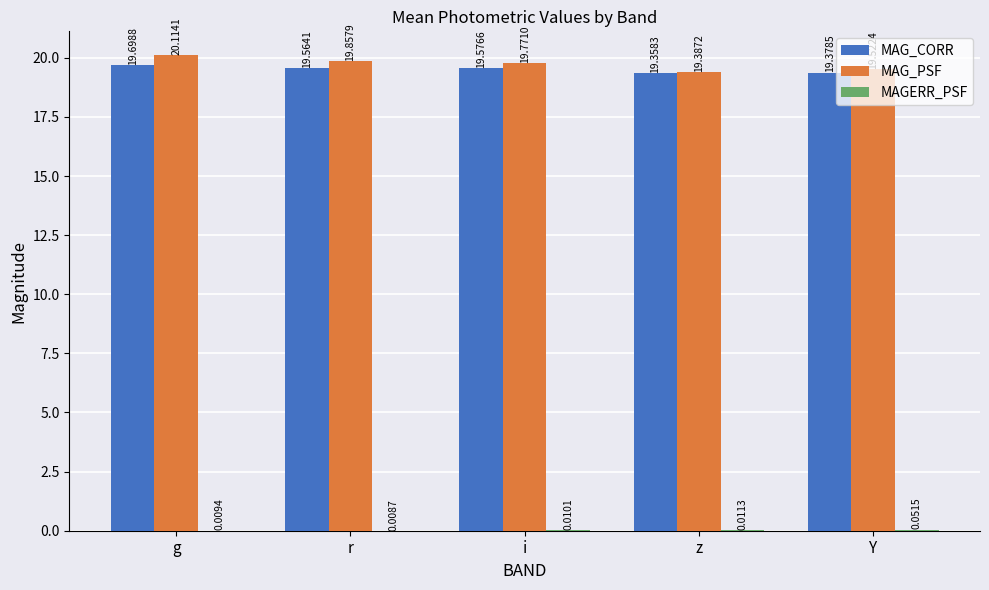

Which category has the highest value across all series?

g